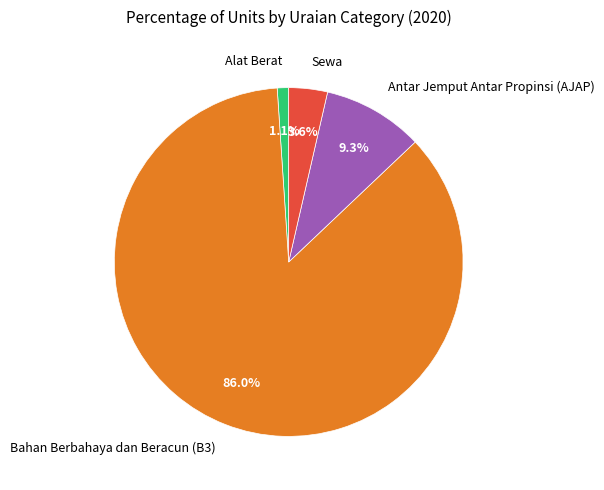

What percentage is the Bahan Berbahaya dan Beracun (B3) slice, to the nearest percent?

86%